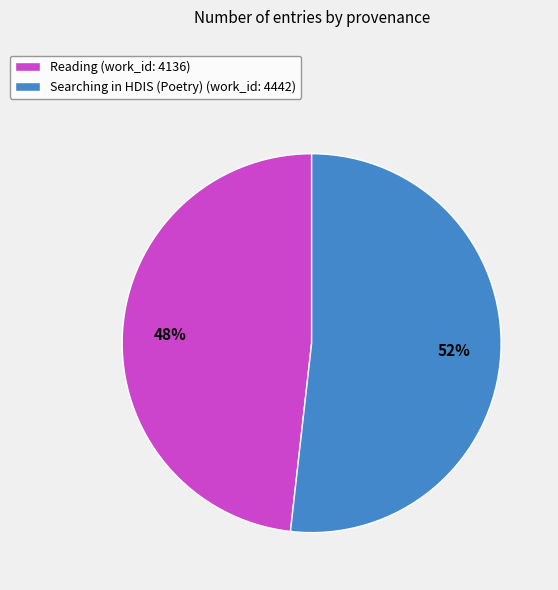

Count the number of slices in the pie.

2